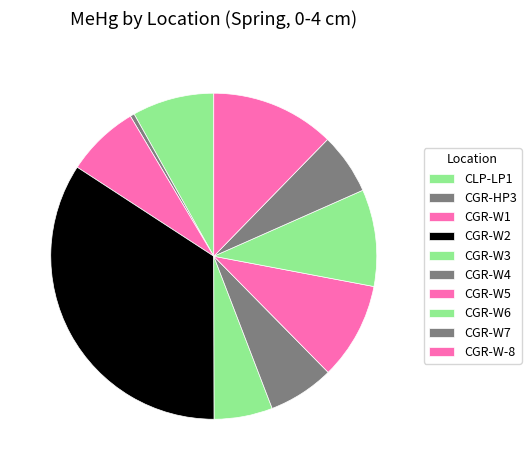

How many segments does this pie chart have?

10